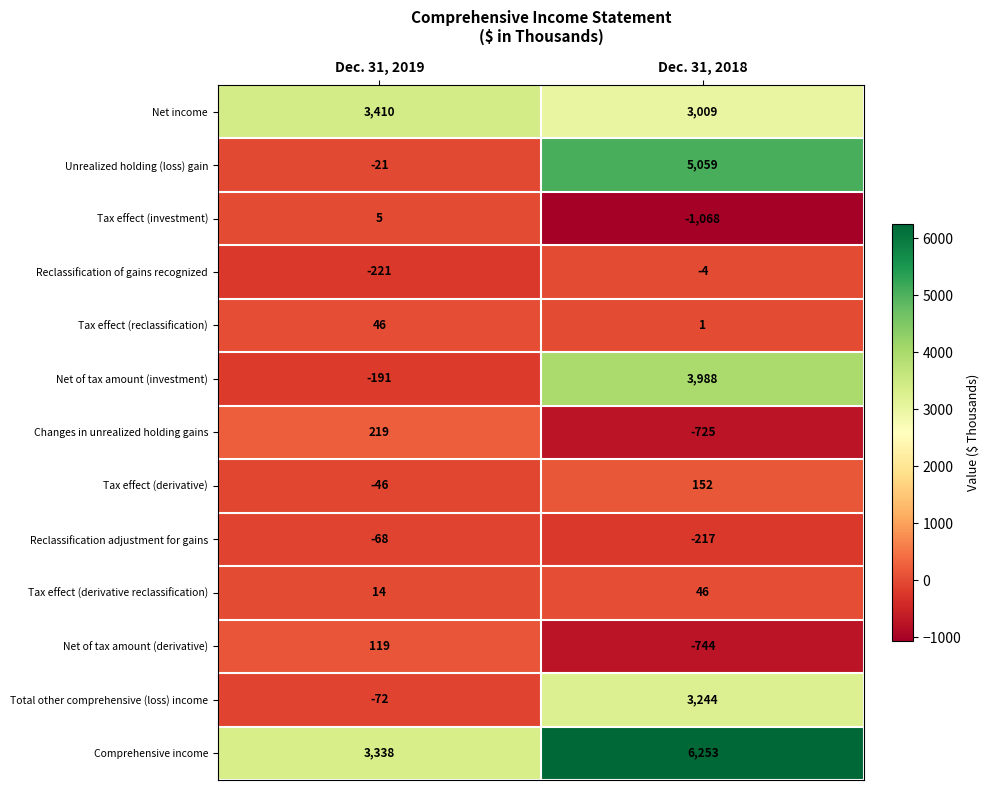

Rank the categories by Total other comprehensive (loss) income value from lowest to highest.

Dec. 31, 2019, Dec. 31, 2018